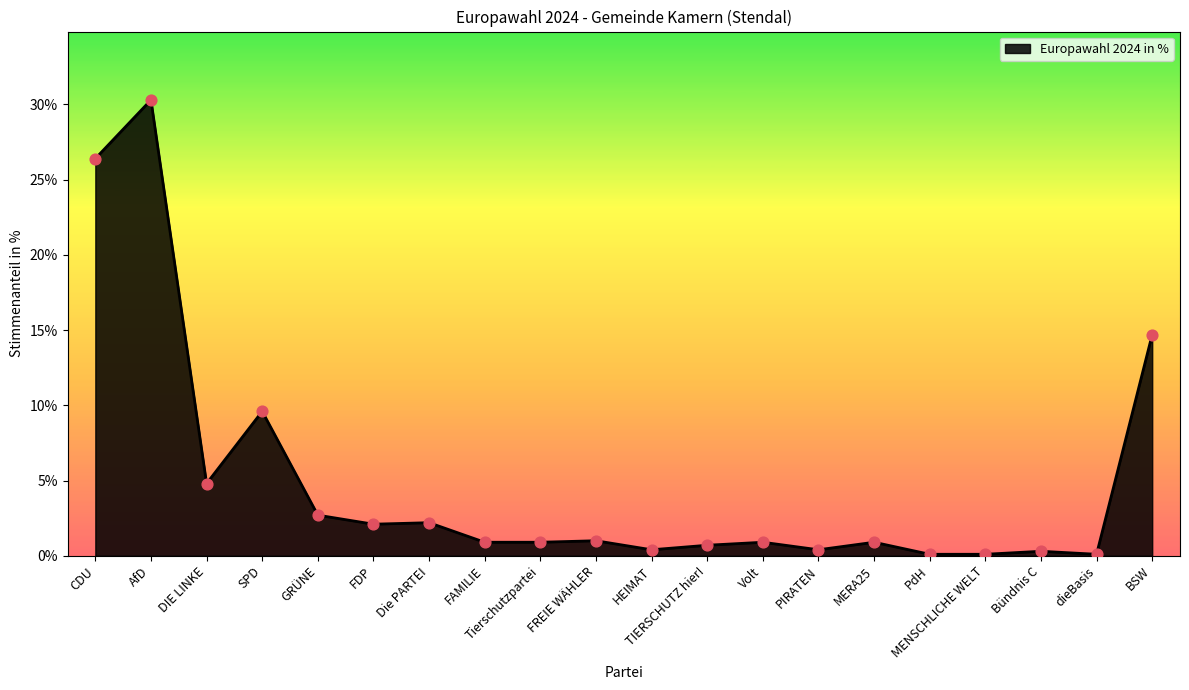

Which has a higher value, FDP or Tierschutzpartei?

FDP